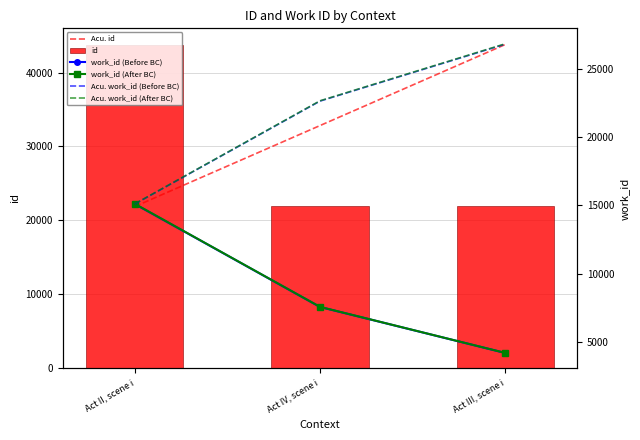

Rank the categories by id value from lowest to highest.

Act IV, scene i, Act III, scene i, Act II, scene i